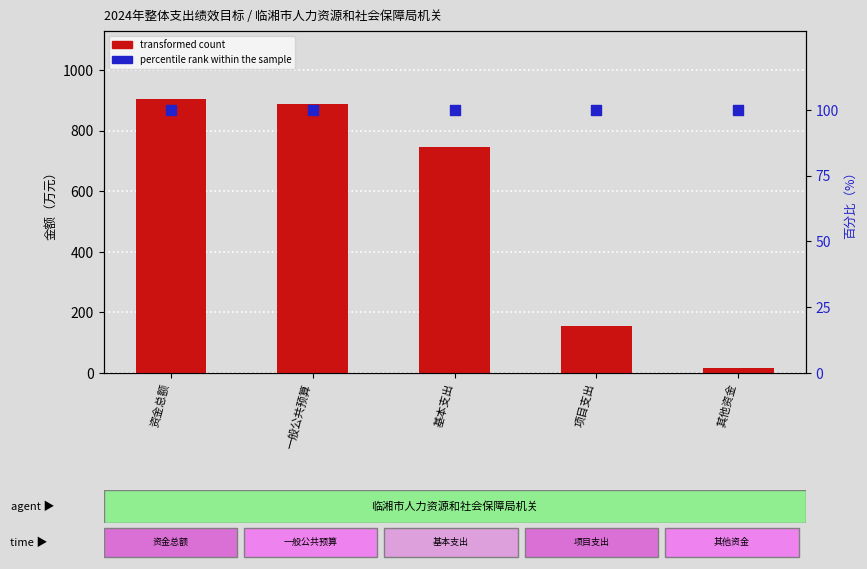

Is the value of transformed count at 项目支出 greater than the value of percentile rank within the sample at 项目支出?

Yes